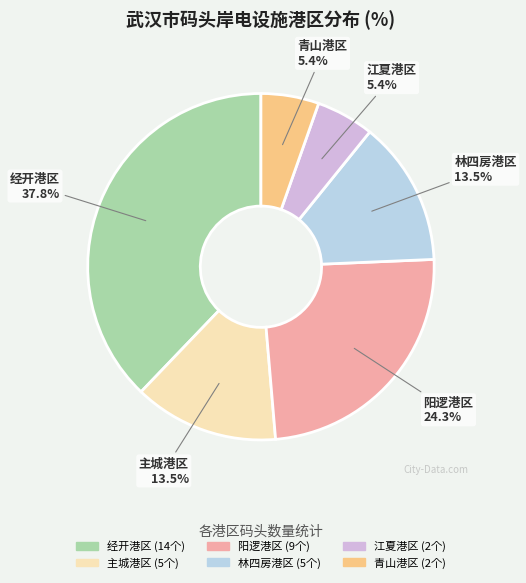

Approximately how many times larger is the value at 林四房港区 compared to 主城港区?

1.0